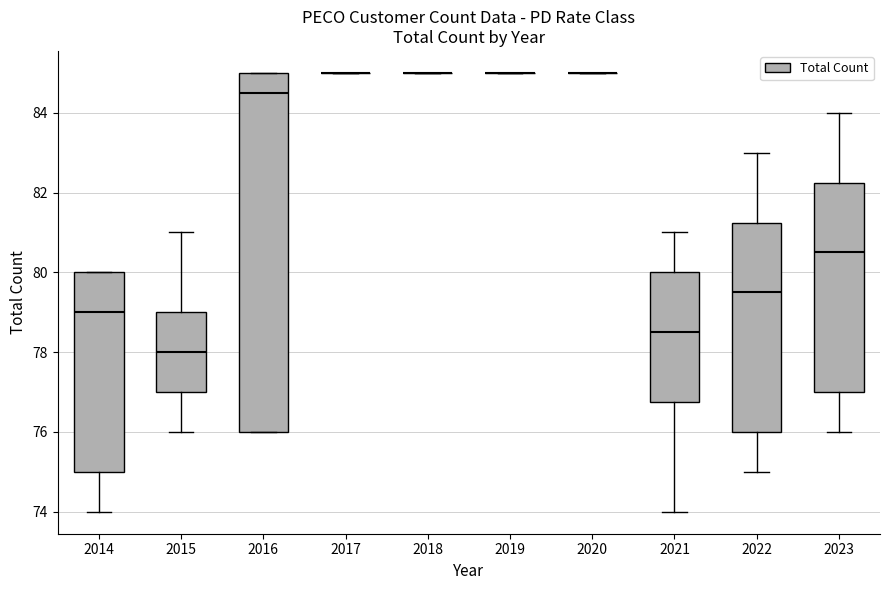

Which box is the tallest, from its lower edge to its upper edge?

2016